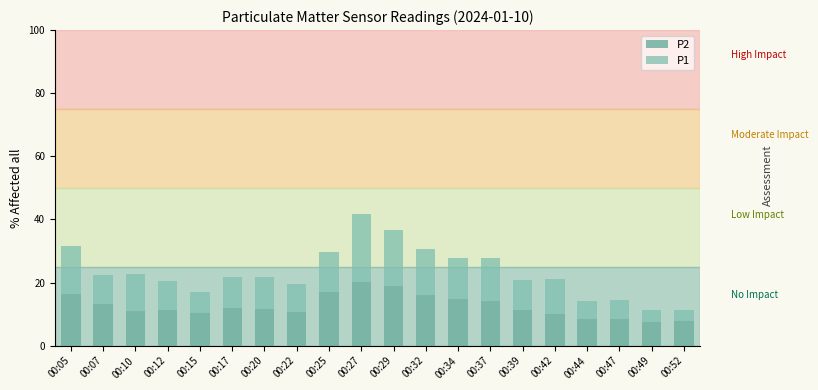

What is the total value across all series at 00:37?

27.8